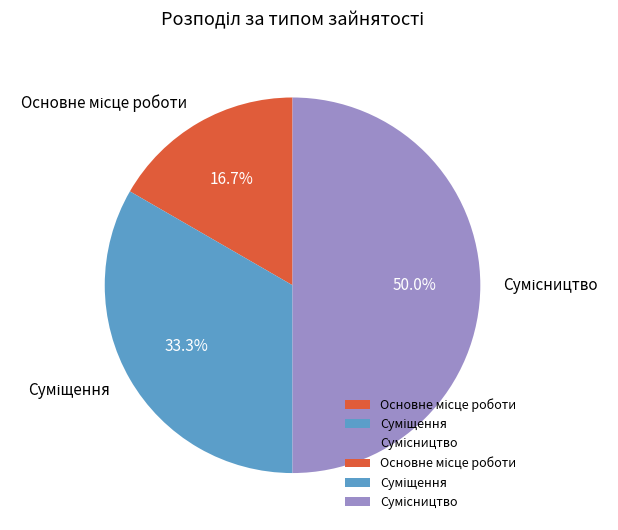

How many segments does this pie chart have?

3